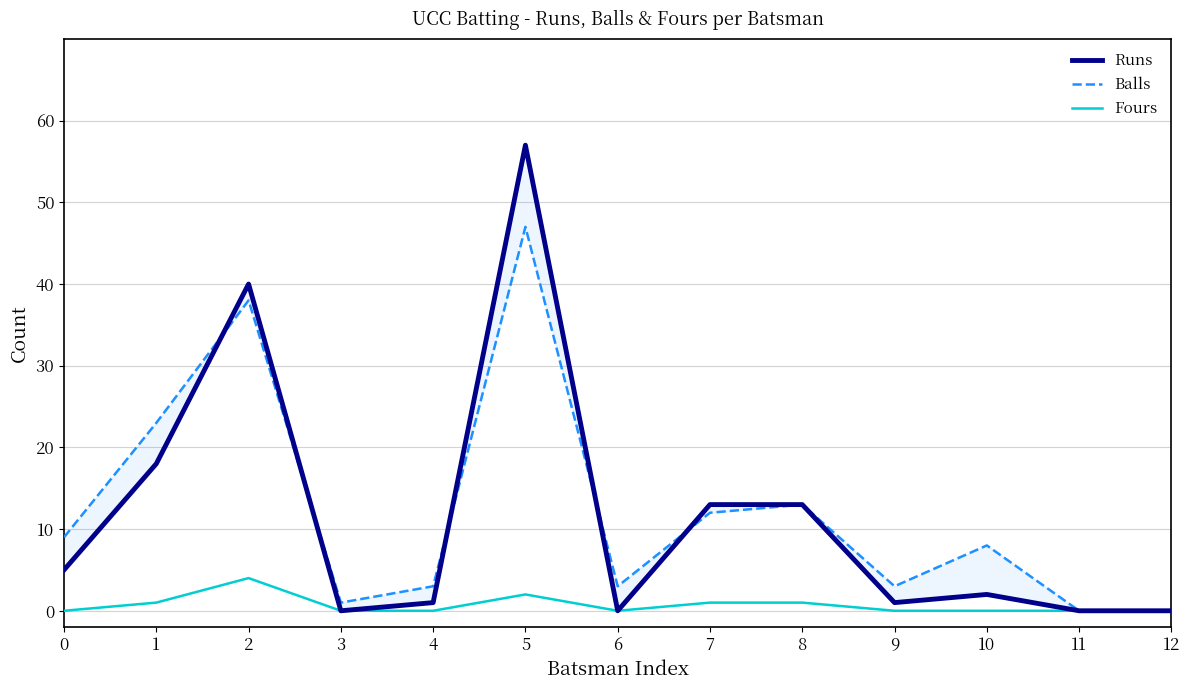

True or false: Fours and Balls intersect in this chart.

False